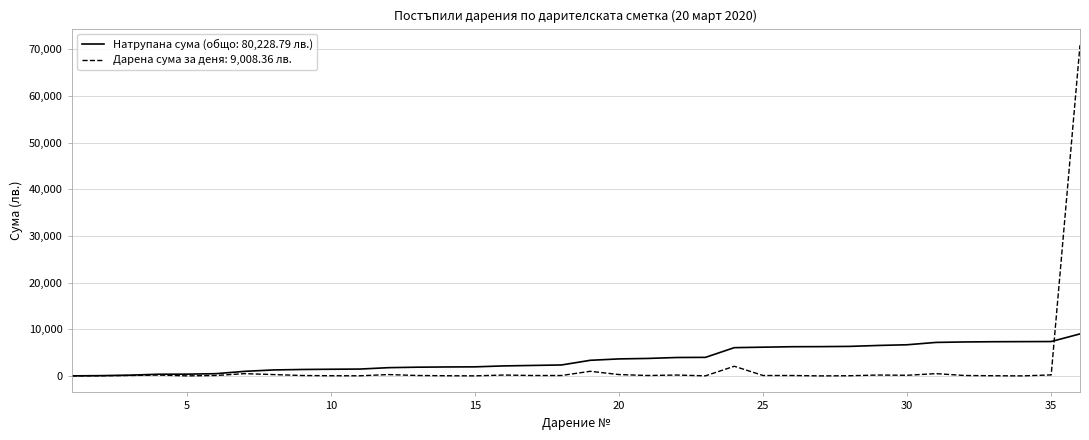

Is this an area chart (filled region under the line)?

No